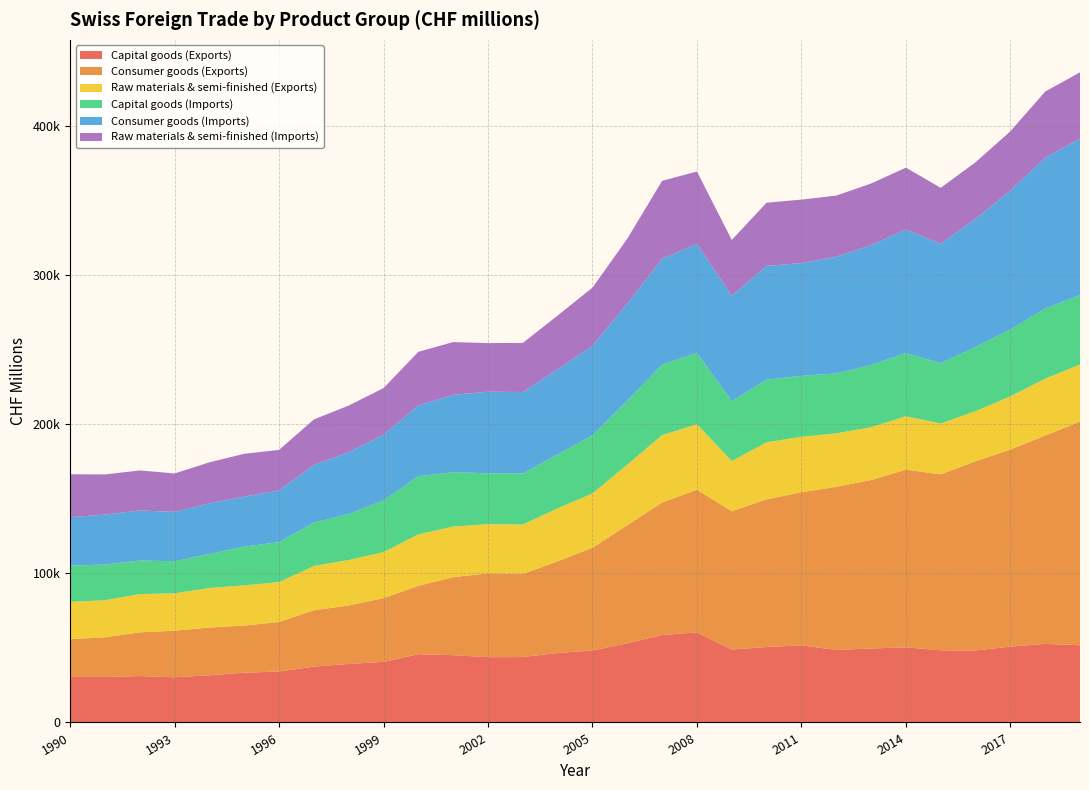

Reading left to right, list all the values displayed in this chart.

Capital goods (Exports): 30528	30490	31108	30289	31641	33344	34144	37449	39209	40631	45789	45111	43748	43835	46540	48251	53071	58628	60356	48899	50568	51660	48586	49572	50355	48342	48236	50829	52673	51749
Consumer goods (Exports): 25249	26586	29294	31219	31986	31583	33204	37716	39234	42675	45795	52256	56236	55684	61479	68859	79151	88799	95664	92639	98954	102616	109331	112887	119062	117944	126766	132089	139590	149914
Raw materials & semi-finished (Exports): 25039	24818	25654	25035	26471	26997	26714	29710	30442	30878	34490	33933	32904	33144	35482	36411	40574	45161	43798	33700	38239	37168	35848	35409	35798	34071	33642	35609	38144	38183
Capital goods (Imports): 24224	23983	22449	21546	22783	25967	26794	29066	30847	34633	38972	36435	34083	34219	36097	38954	42803	47274	47901	40244	41978	40805	40165	41719	42317	40431	42999	44775	46999	46549
Consumer goods (Imports): 32531	33425	33593	33039	34022	33446	34688	38687	41407	43995	47523	51805	54706	54586	57118	60070	65013	71028	72923	70470	76235	75581	78225	80271	82879	80047	85882	93175	101085	104893
Raw materials & semi-finished (Imports): 28778	26916	26800	25741	27430	28706	27134	30447	31248	31275	35830	35392	32561	32884	36004	38876	43608	52091	48592	37409	42367	42551	40946	41310	41418	37465	37884	39696	44292	44397